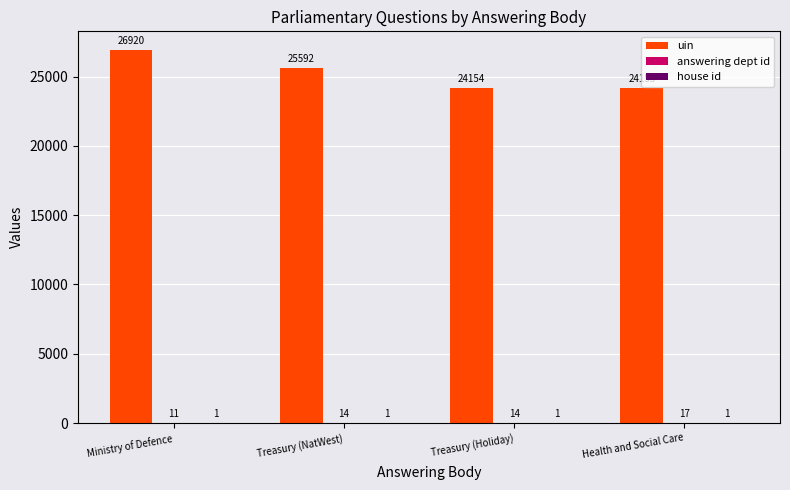

Read the uin value at Treasury (Holiday).

24154